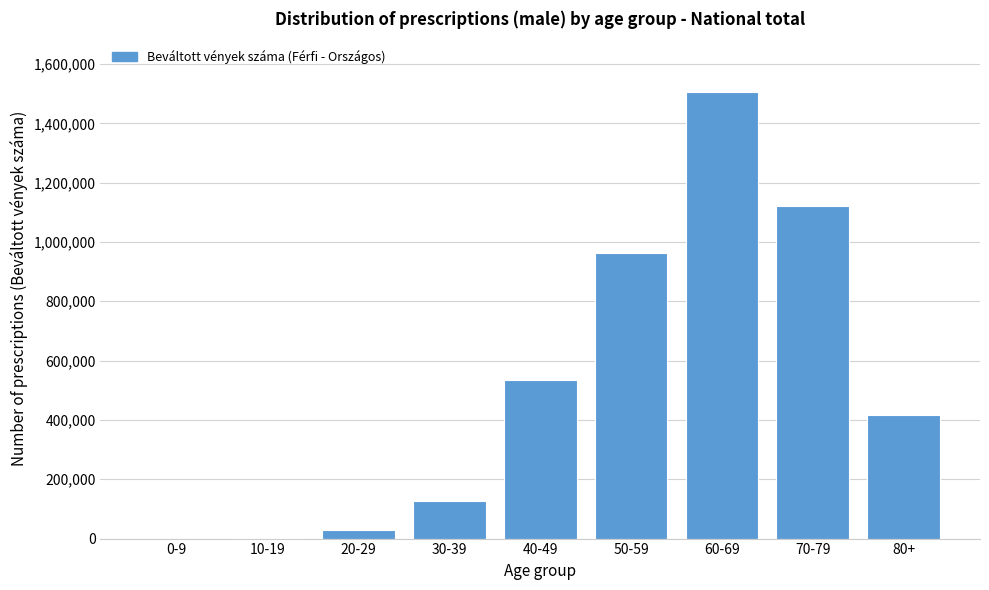

What is the sum of all values?

4700835